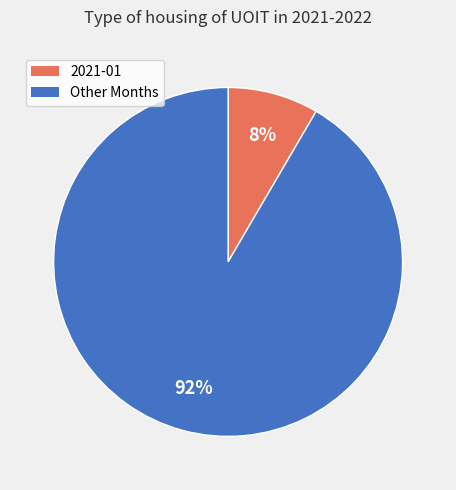

Count the number of slices in the pie.

2